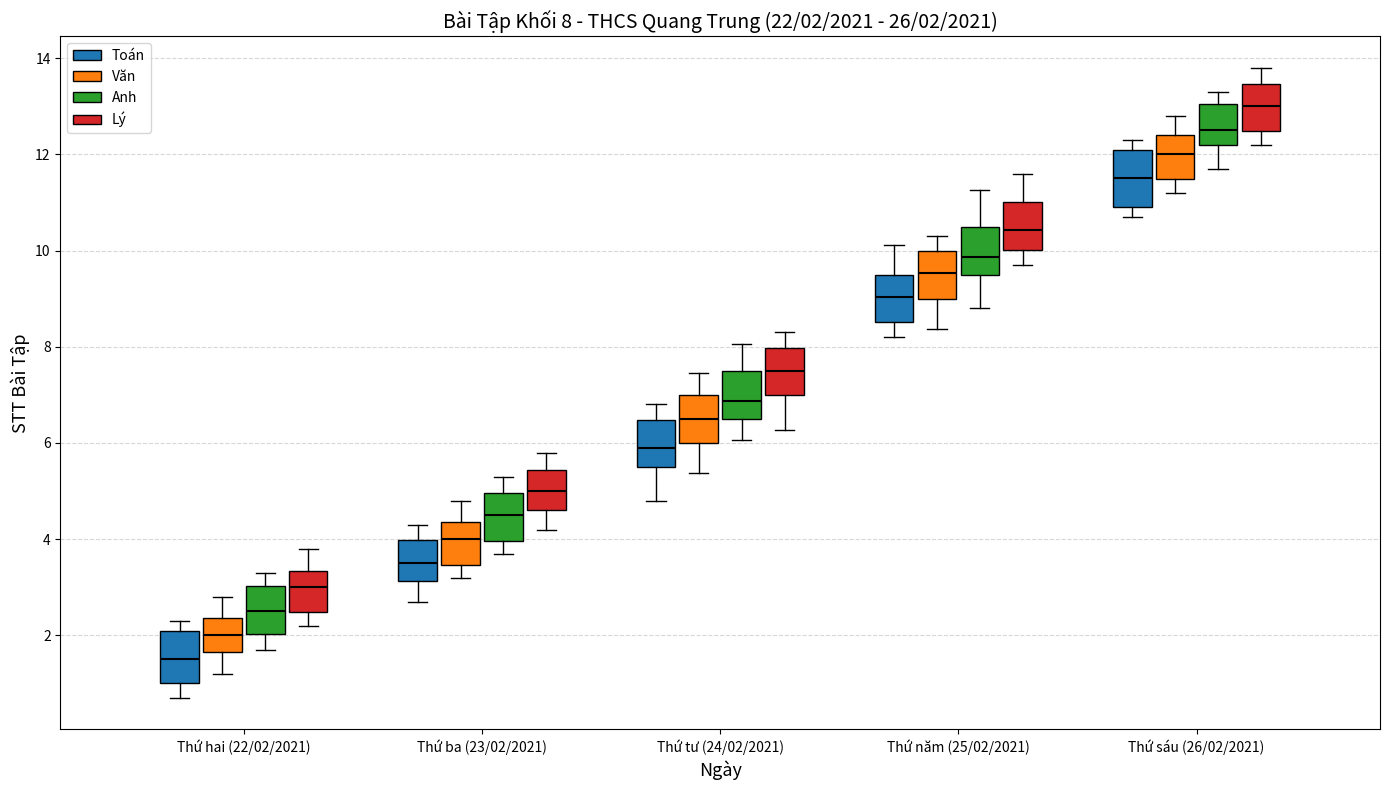

Which box has the lowest median line?

Thứ hai (22/02/2021) (Toán)